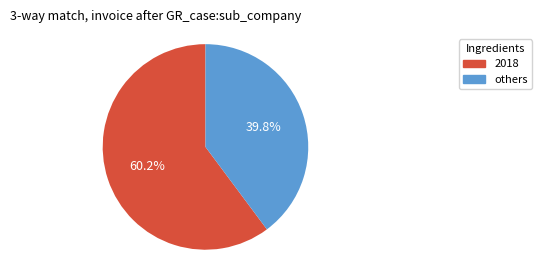

Is there any slice that represents more than half of the pie?

Yes